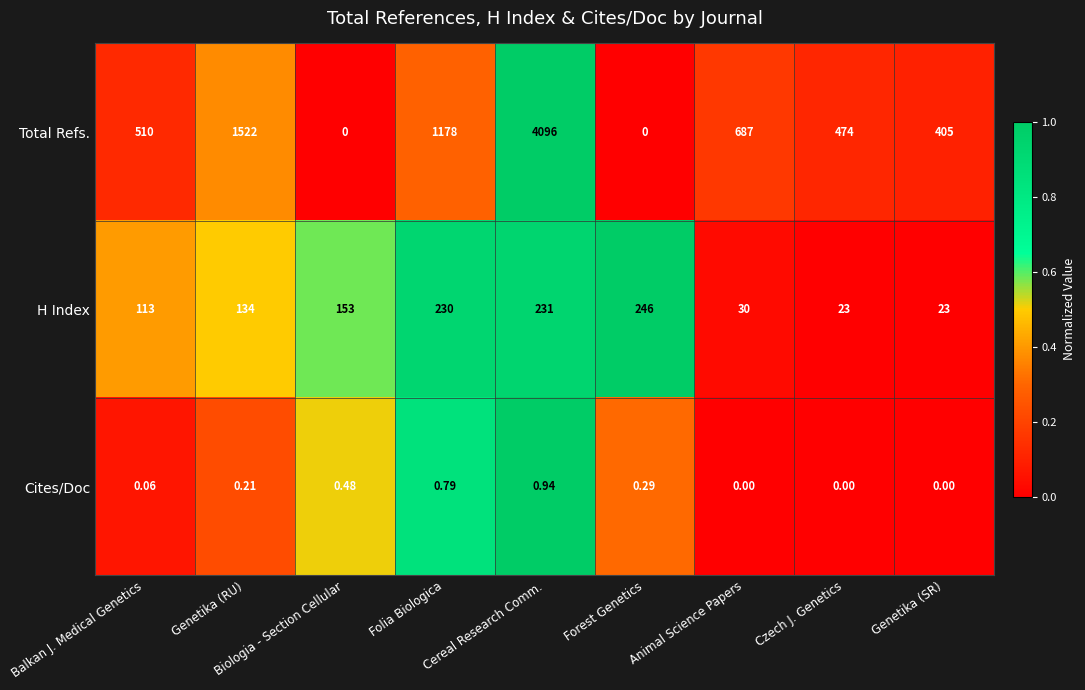

Which series has the largest range (max minus min)?

Total Refs.